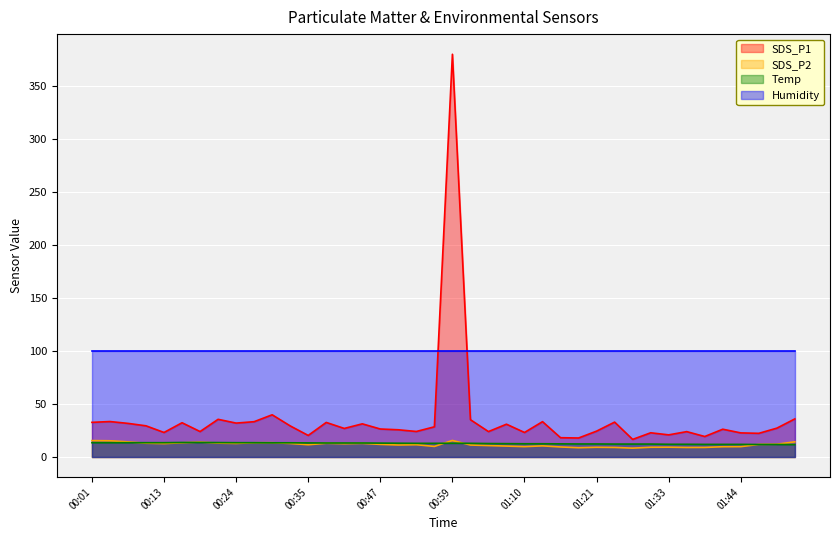

How many intersections are there between SDS_P1 and Humidity?

2